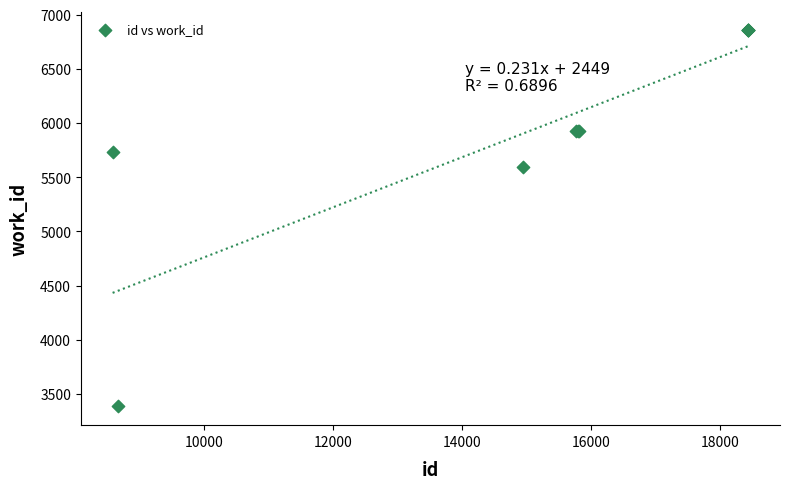

What Y value in the scatter plot is closest to 5120?

5590